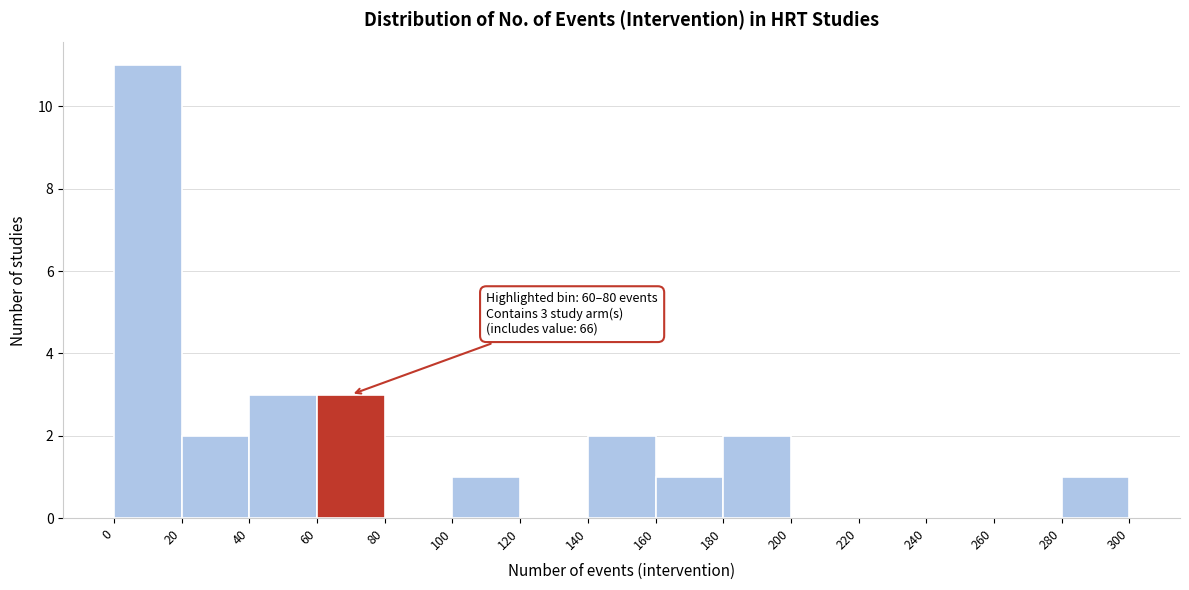

Which range on the x-axis has the tallest bar?

0 to 20